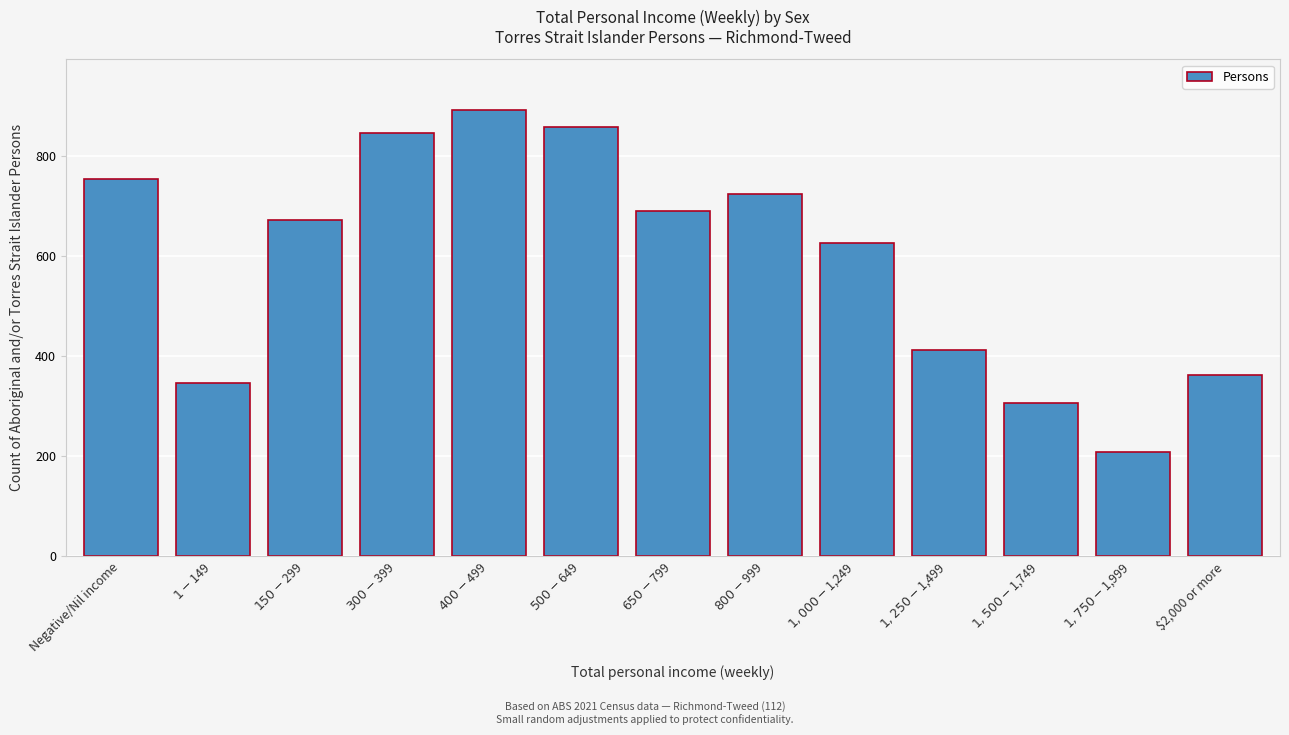

Reading right to left, extract all data points from this chart.

361	208	307	412	625	724	690	857	892	845	671	346	754